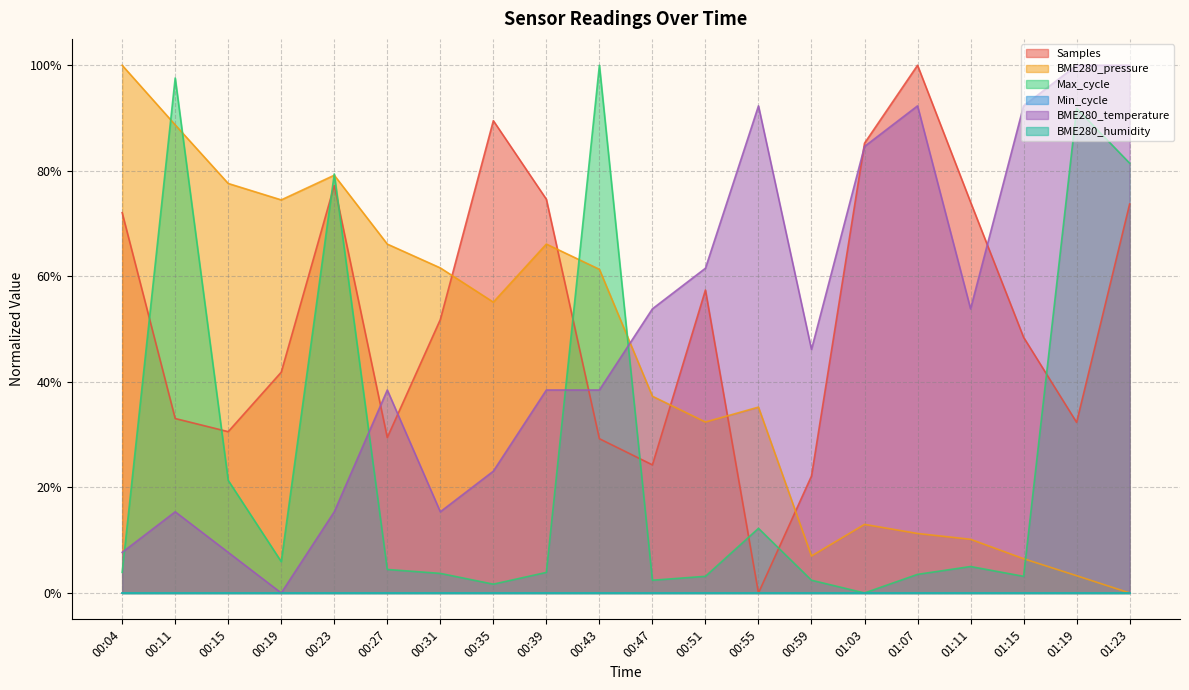

Is the value of Max_cycle at 00:04 greater than the value of Samples at 00:55?

Yes